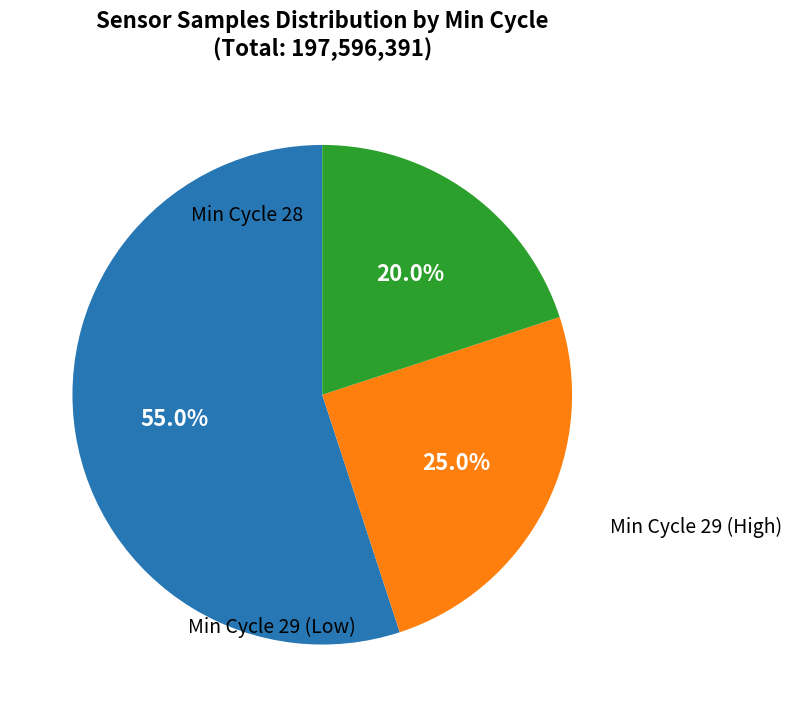

Is there a majority slice in this chart?

Yes